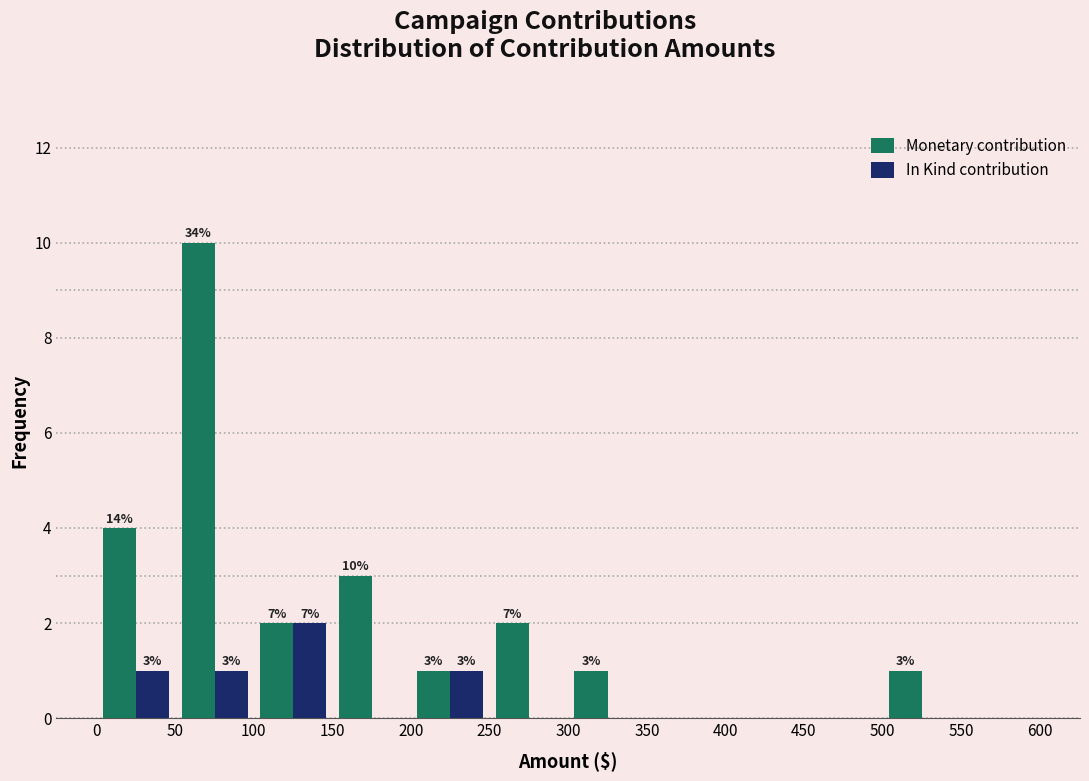

In the Monetary contribution series, which range on the x-axis has the tallest bar?

50 to 100